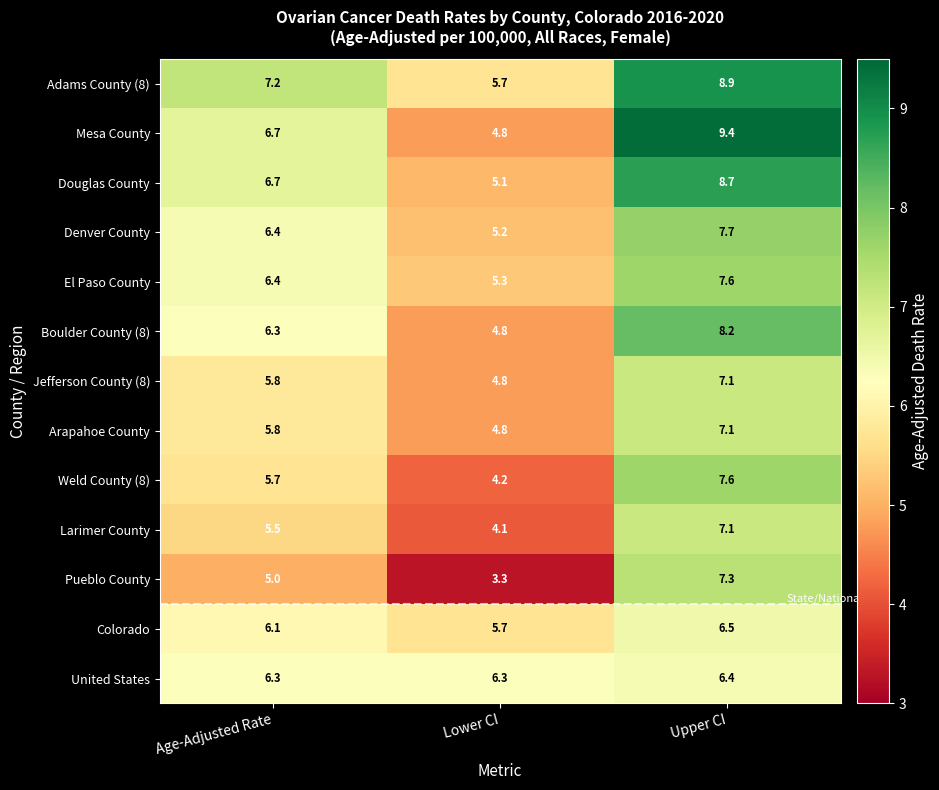

At which category does the chart reach its peak across all series?

Upper CI